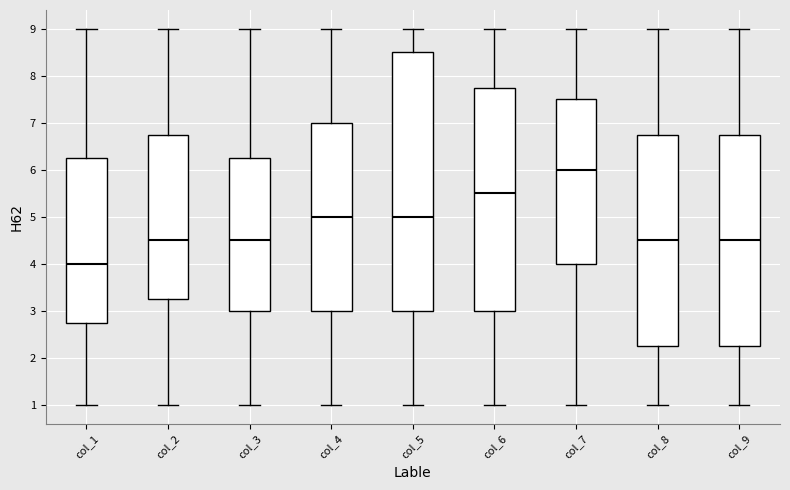

Which box has the highest median line?

col_7